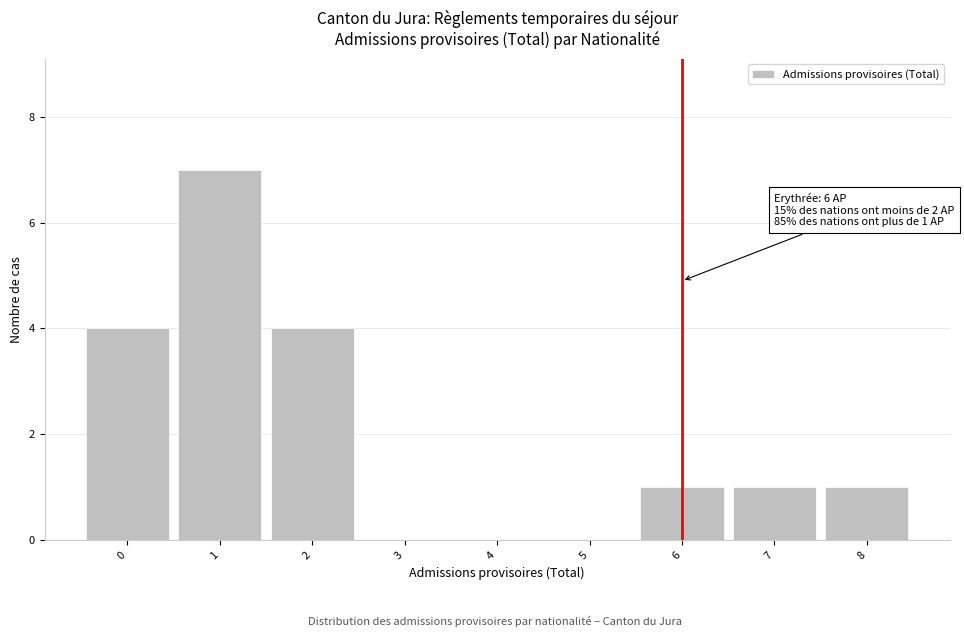

Which range on the x-axis has the tallest bar?

0.5 to 1.5